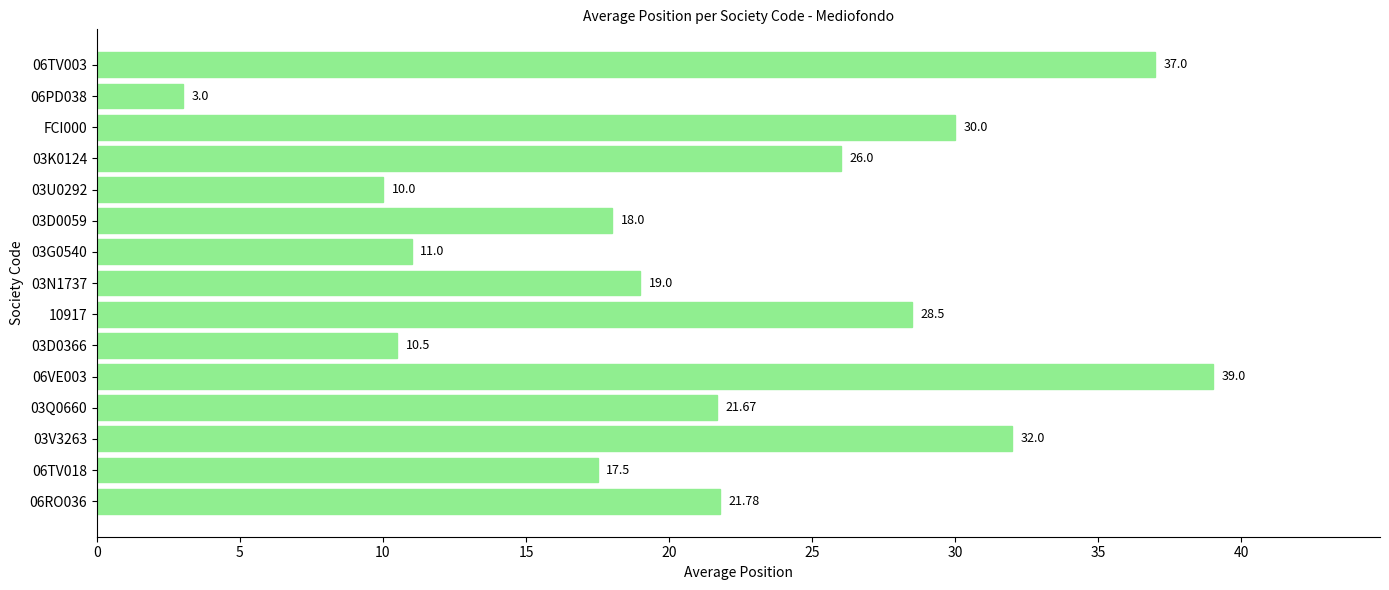

Where is the data nearest to the value 21?

03Q0660